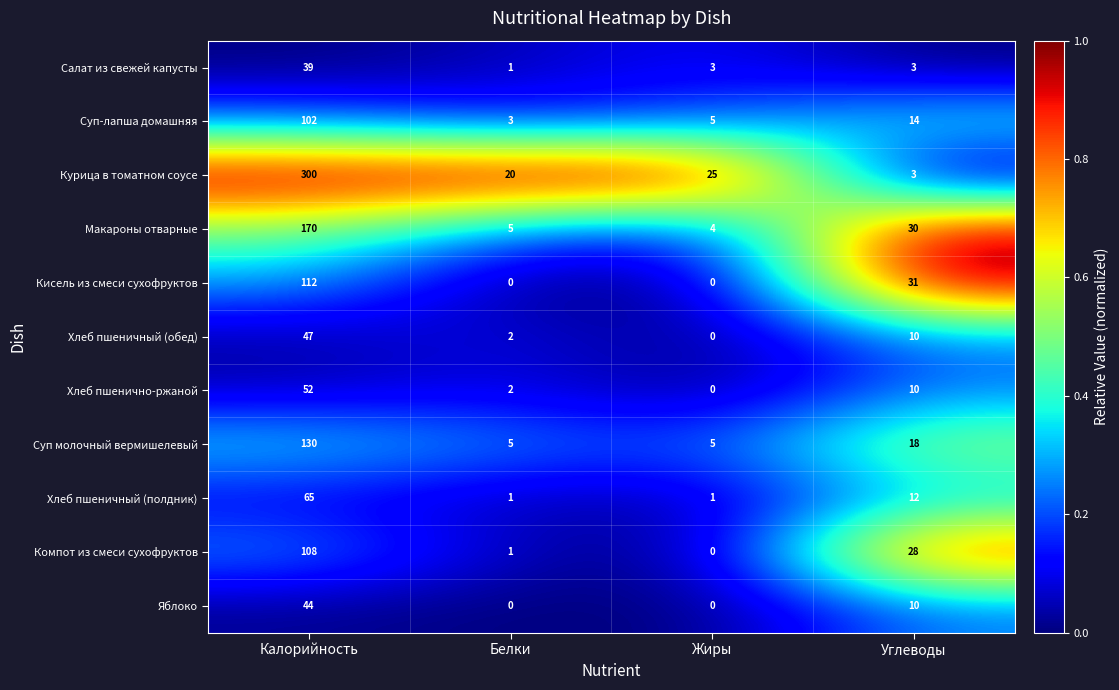

True or false: Салат из свежей капусты has a value of 5 at Углеводы.

False